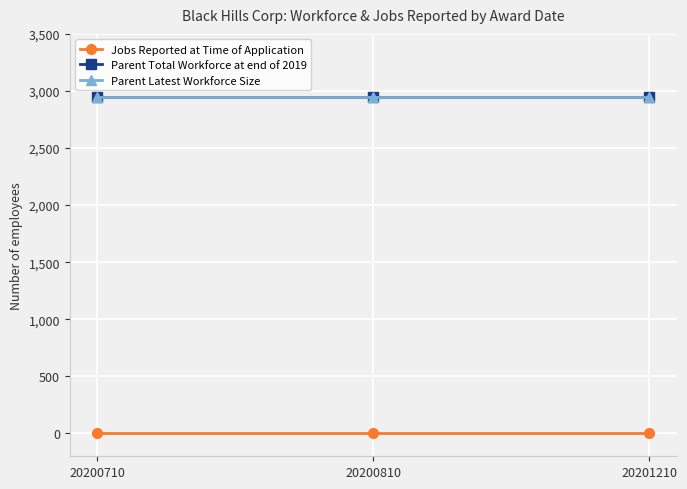

What is the maximum value for Parent Latest Workforce Size?

2944